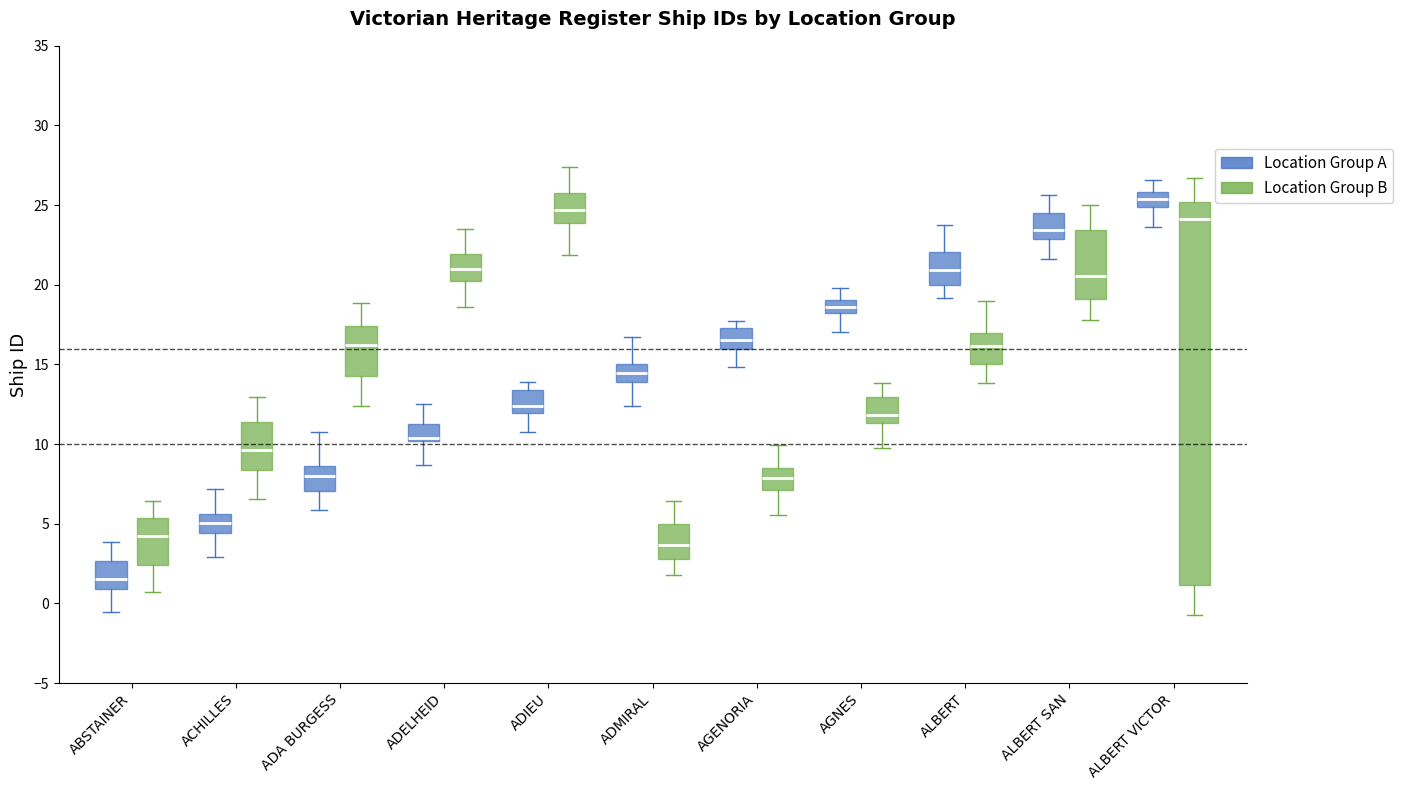

Which box is the tallest, from its lower edge to its upper edge?

ALBERT VICTOR (Location Group B)